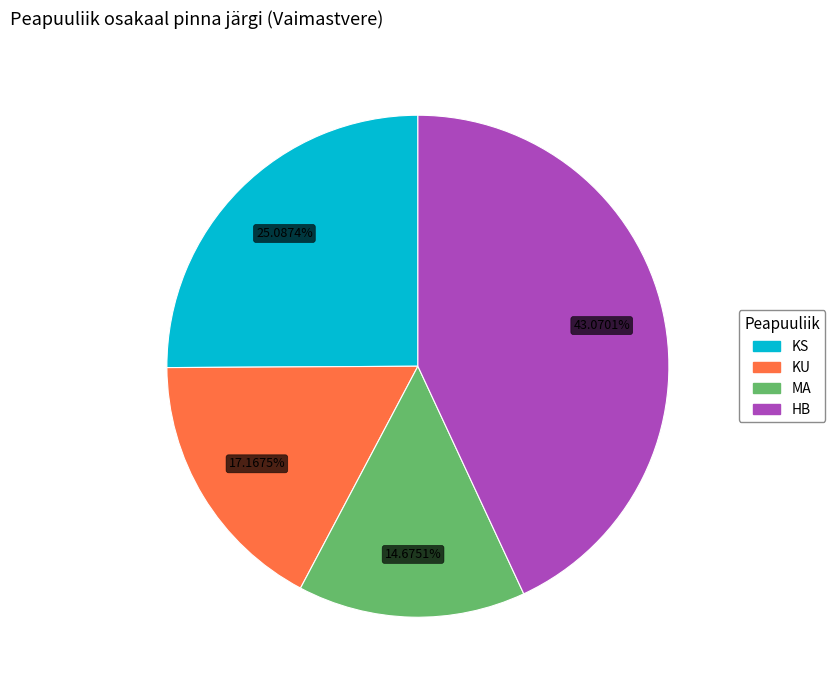

Approximately how many times larger is the value at KU compared to KS?

0.7